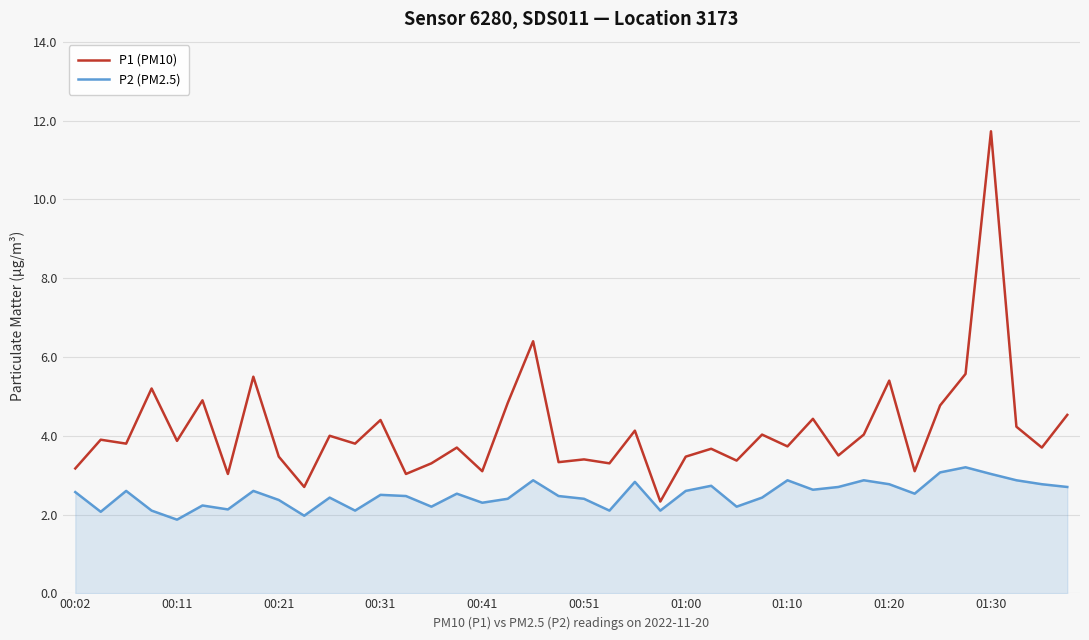

What is the difference between the maximum and minimum values in the P2 (PM2.5) series?

1.3